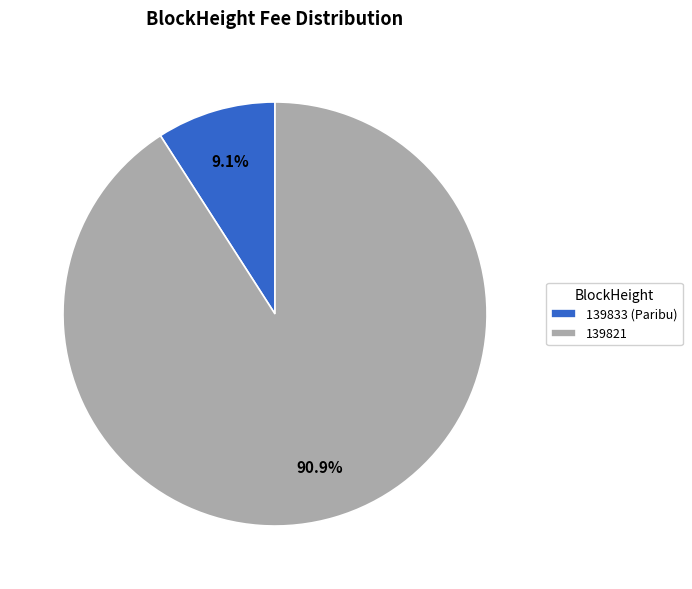

Is there a majority slice in this chart?

Yes